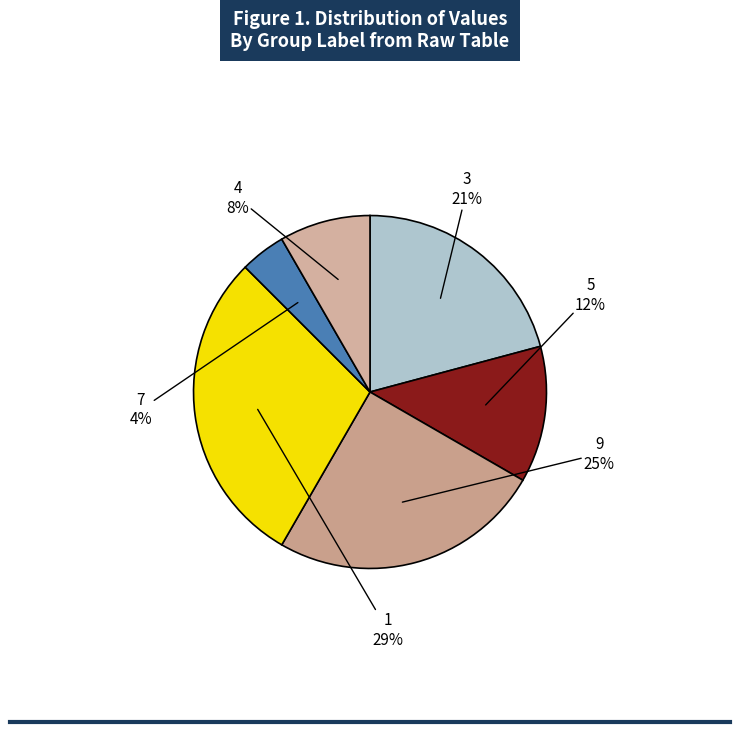

What is the ratio of the value at 7 to the value at 5?

0.3